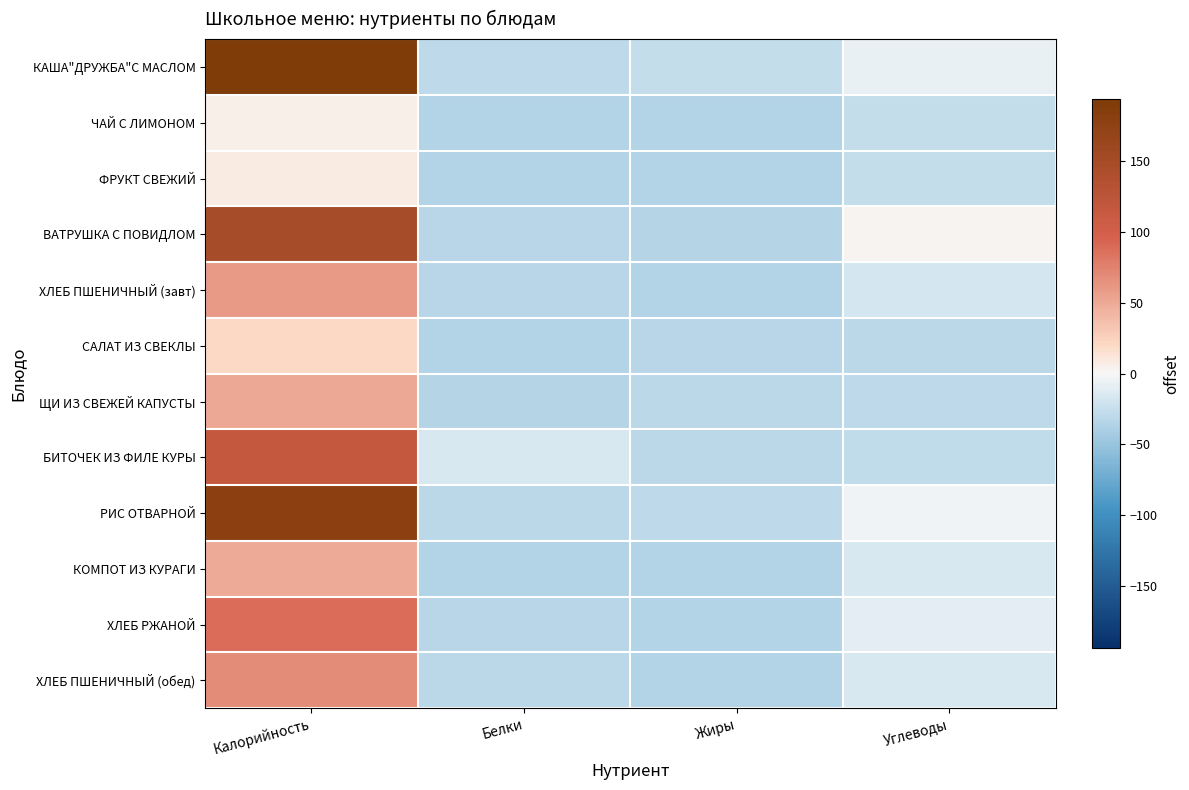

At how many categories does at least one series exceed 62?

1